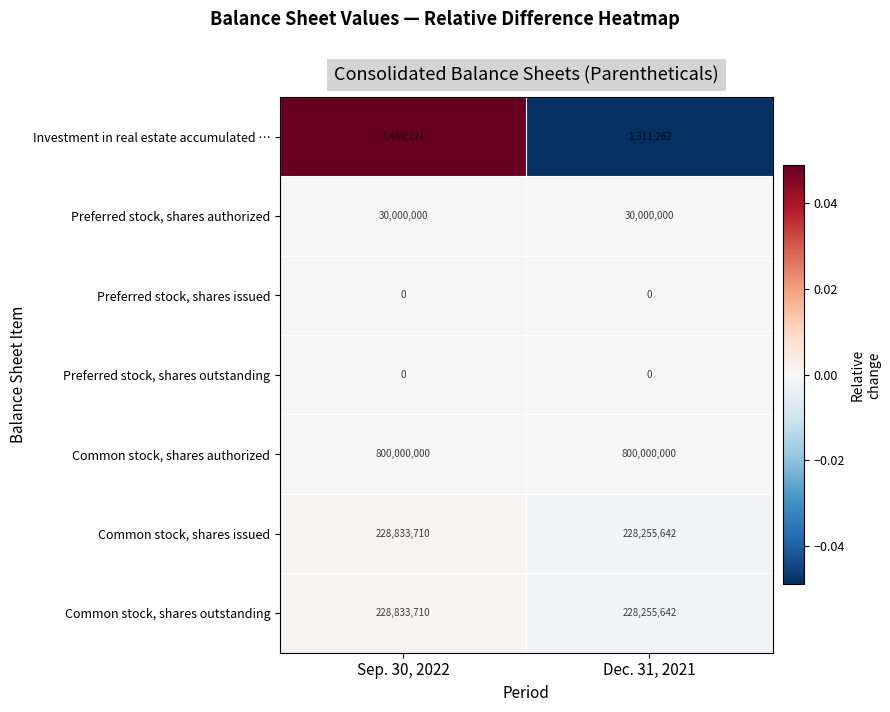

What value does the Common stock, shares outstanding series have at Dec. 31, 2021, to the nearest 50?

228255650